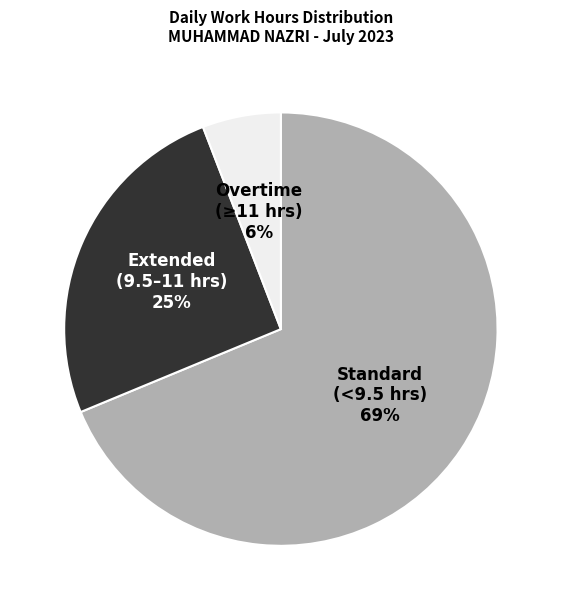

Which slice is the largest?

Standard (<9.5 hrs)